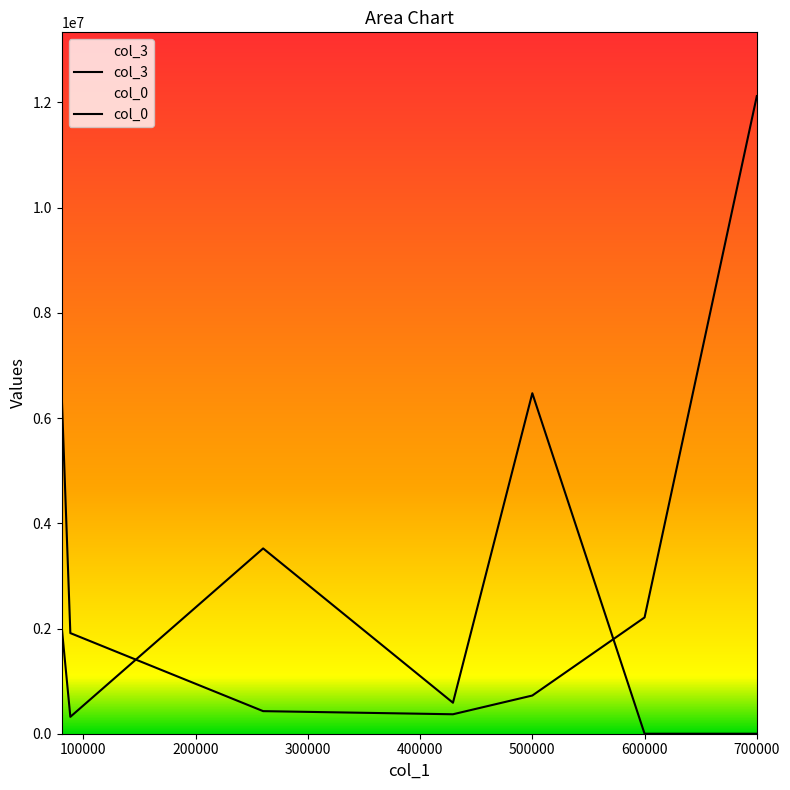

The col_0 series shows 6472570.2 at 500000. True or false?

True